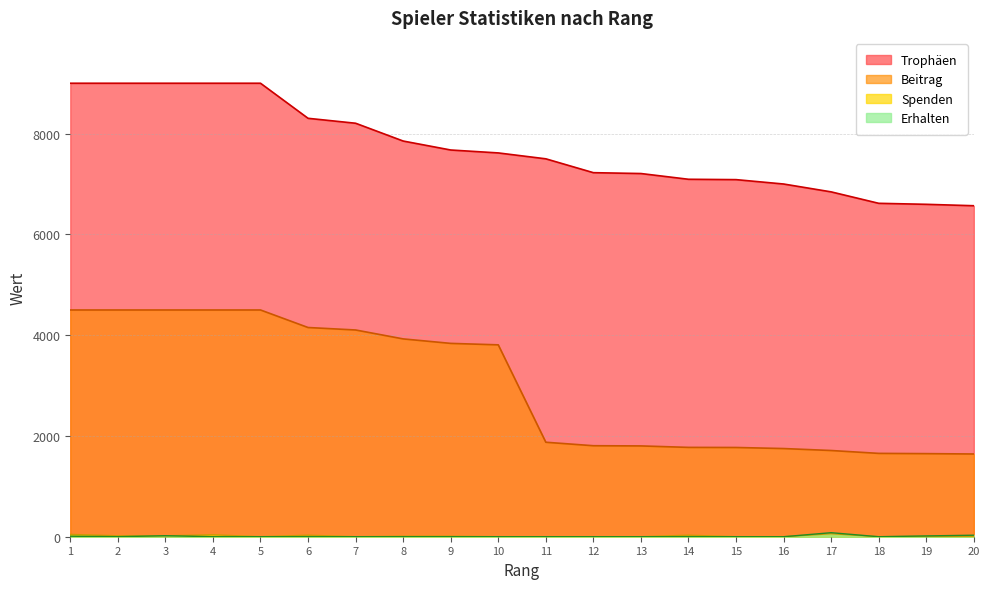

Between 8 and 13, which is larger?

8